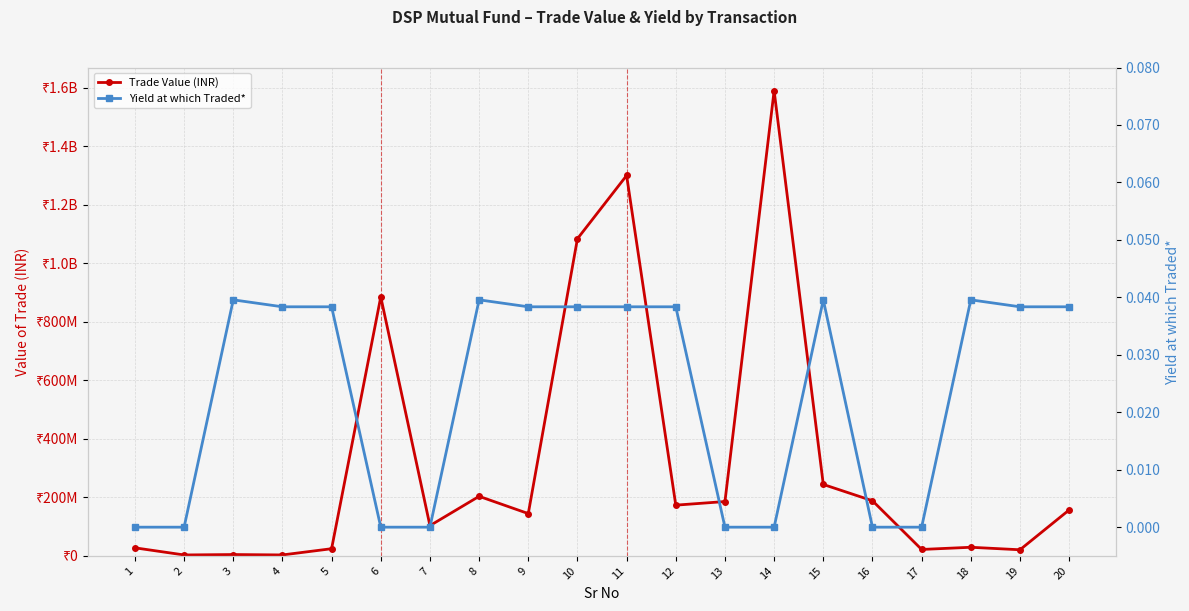

Rank the series by their average value, from highest to lowest.

Trade Value (INR), Yield at which Traded*